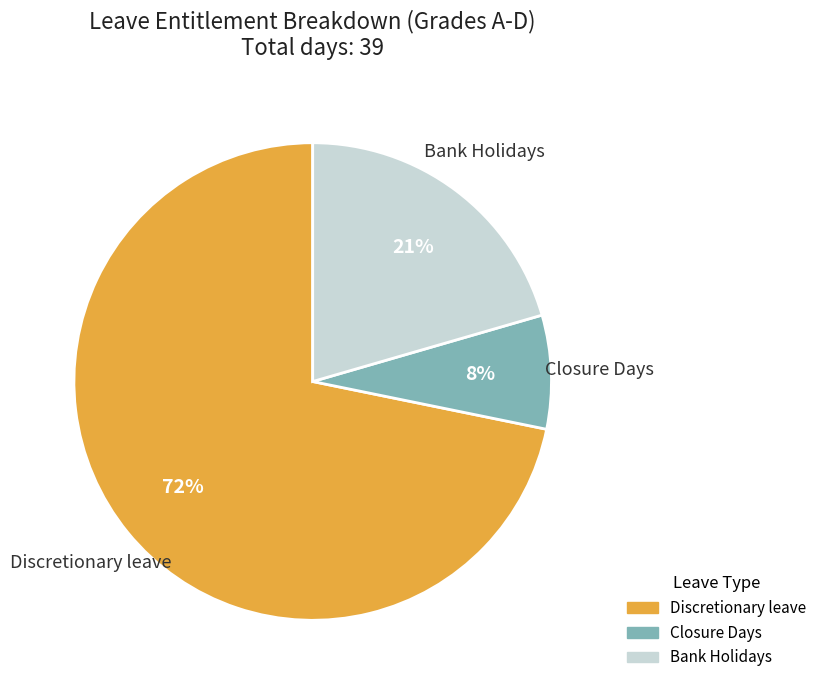

What is the largest slice in the pie chart?

Discretionary leave